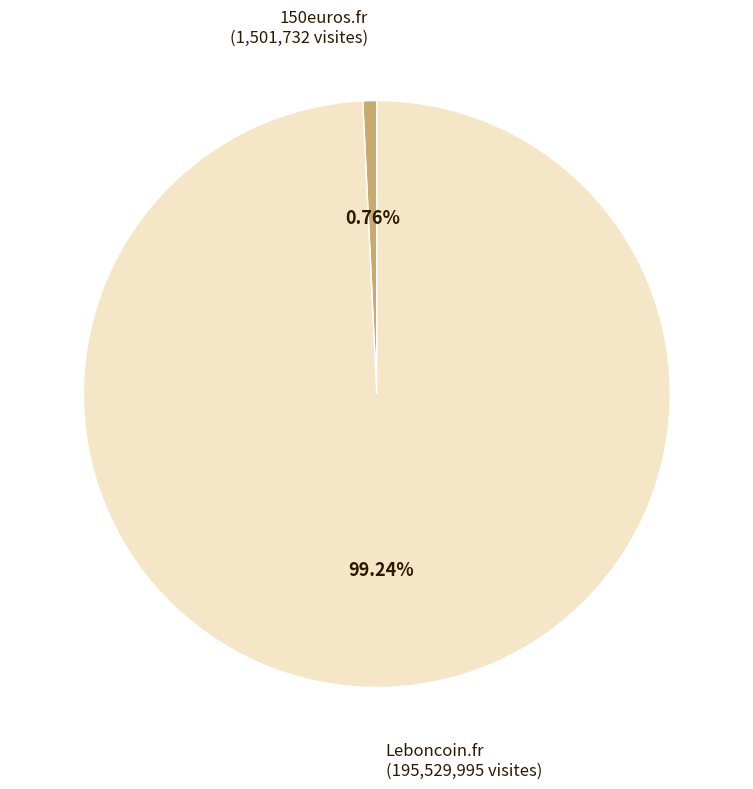

Is there a majority slice in this chart?

Yes